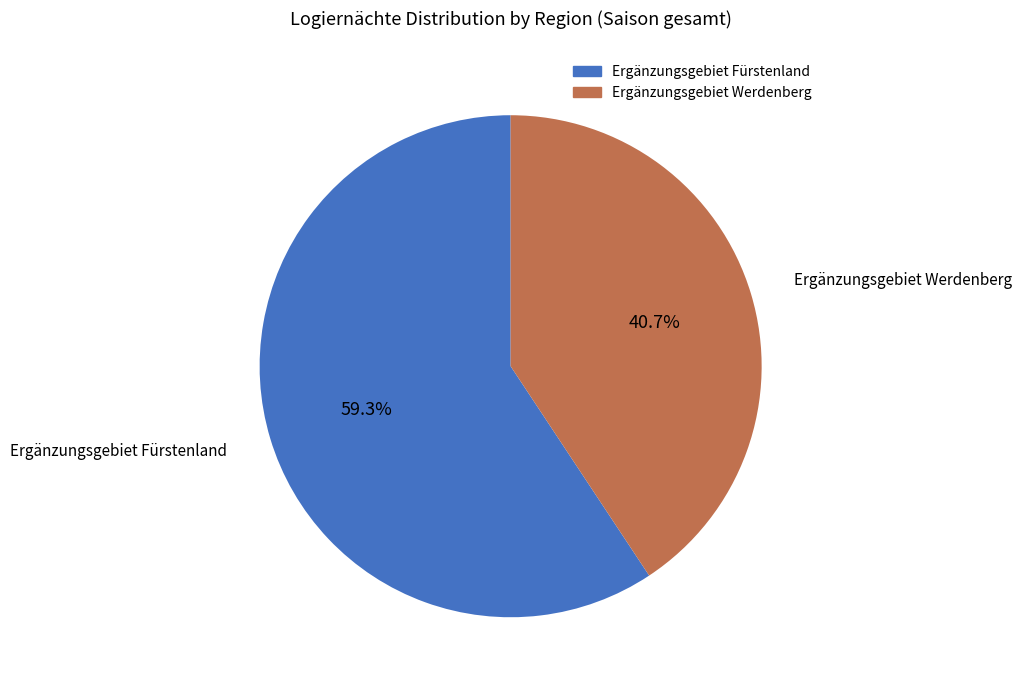

What percentage is the Ergänzungsgebiet Fürstenland slice, to the nearest percent?

59%